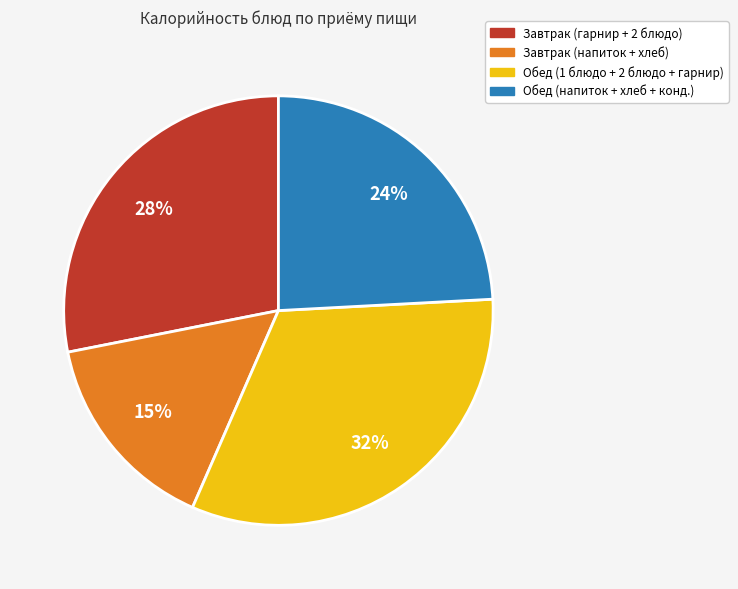

Is there a majority slice in this chart?

No